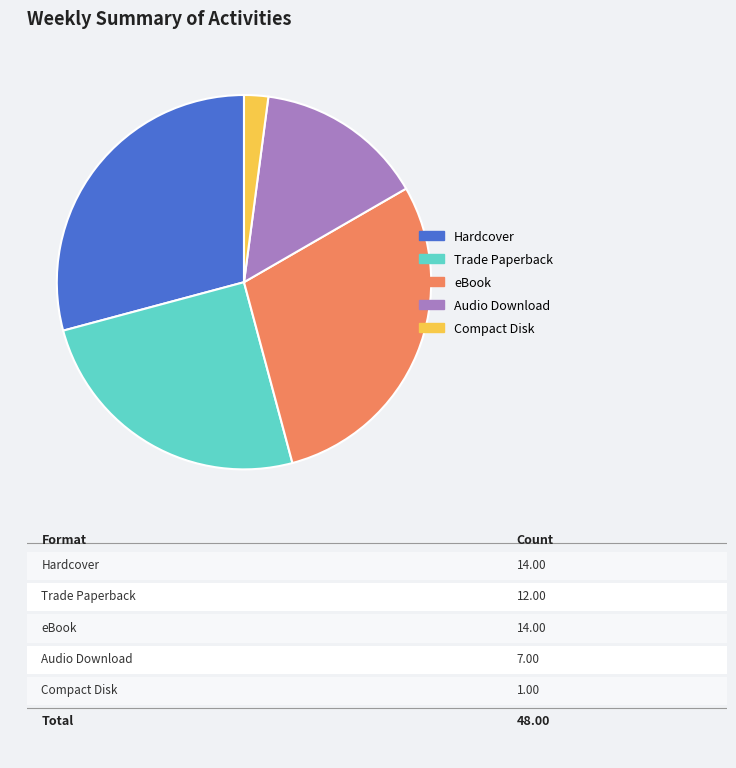

How many slices are in this pie chart?

5